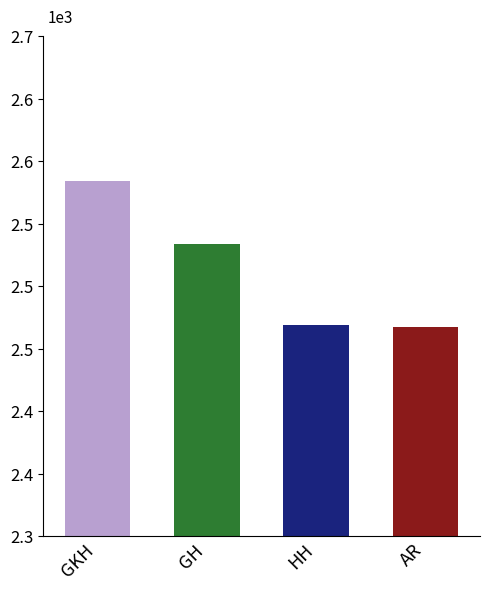

List the labels in order of value, smallest first.

Aghasaryan Robert, Hayrapetyan Hovik, Gabuzyan Hovhannes, Grigoryan Karen H.